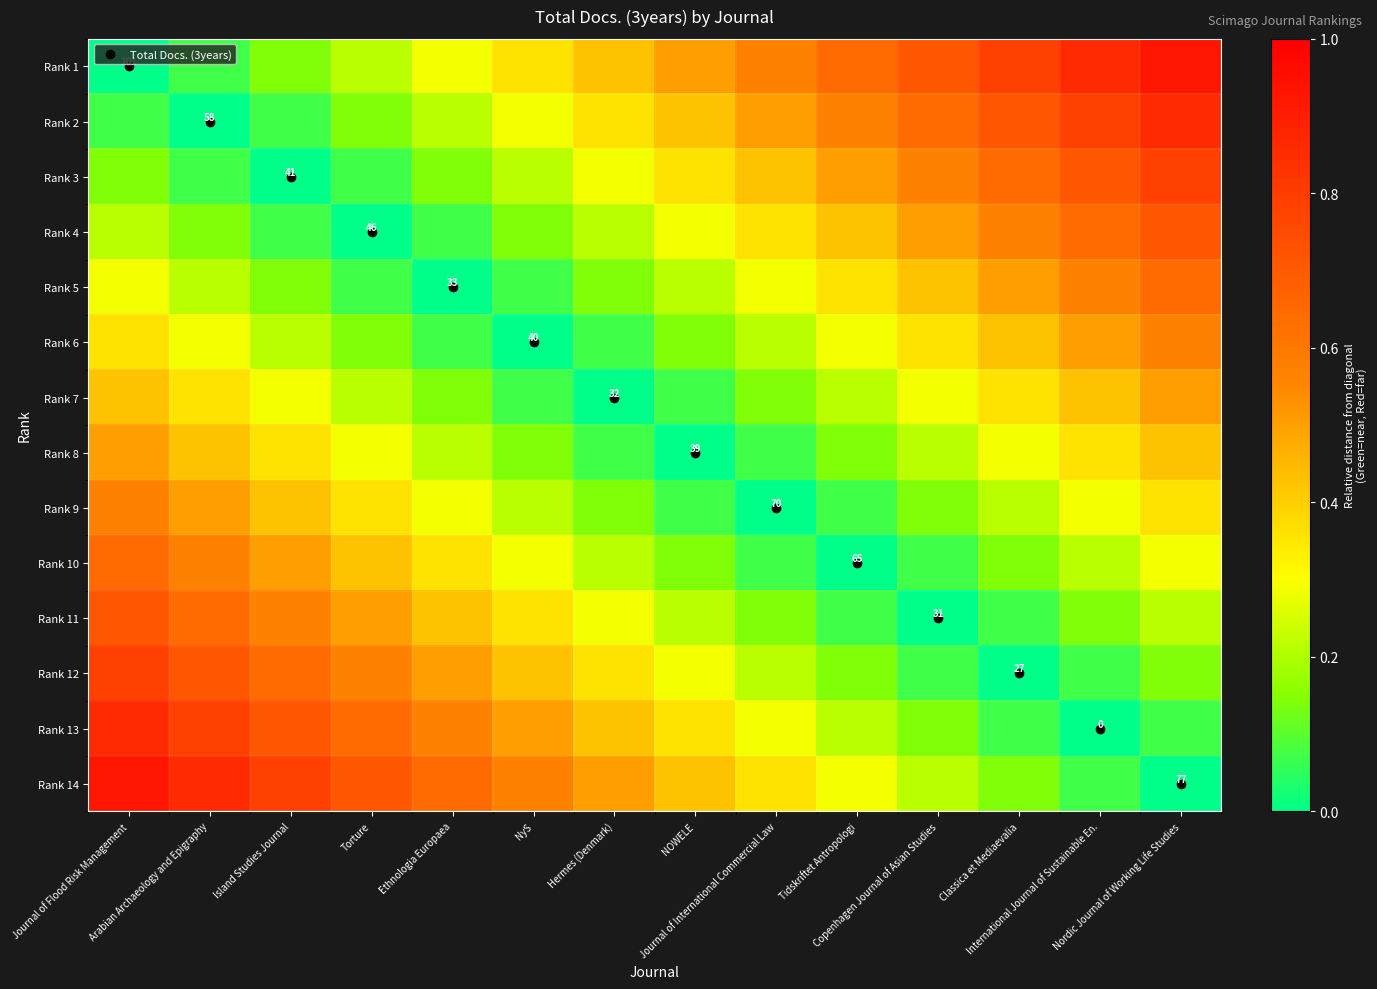

At which label does Rank 3 reach its minimum?

Island Studies Journal